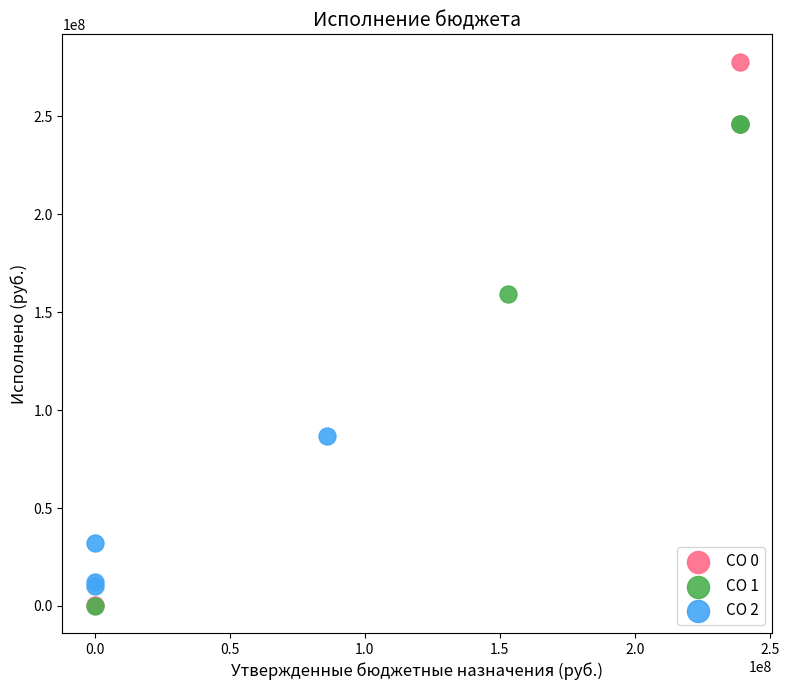

Which series contains the highest Y value?

CO 0